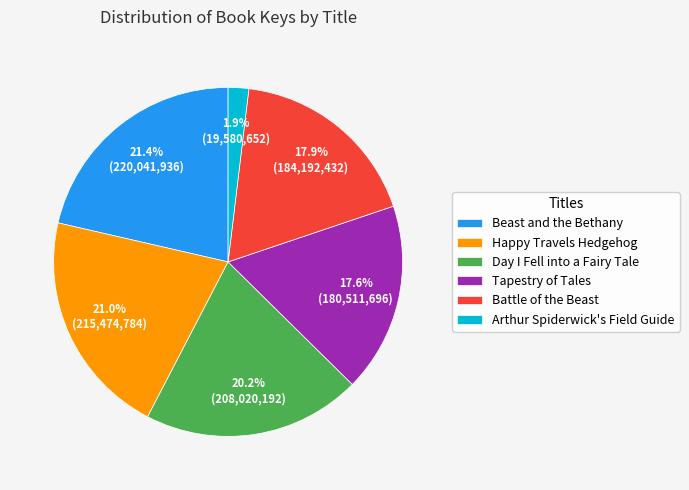

True or false: Day I Fell into a Fairy Tale accounts for 20% of the total.

True